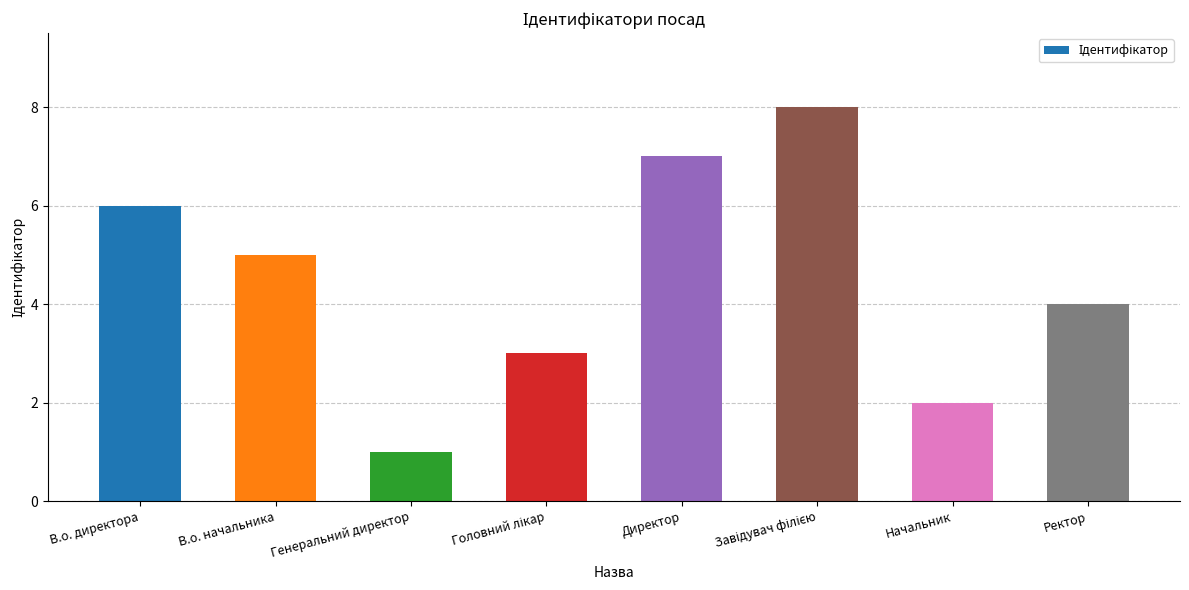

At which category does the chart reach its minimum across all series?

Генеральний директор